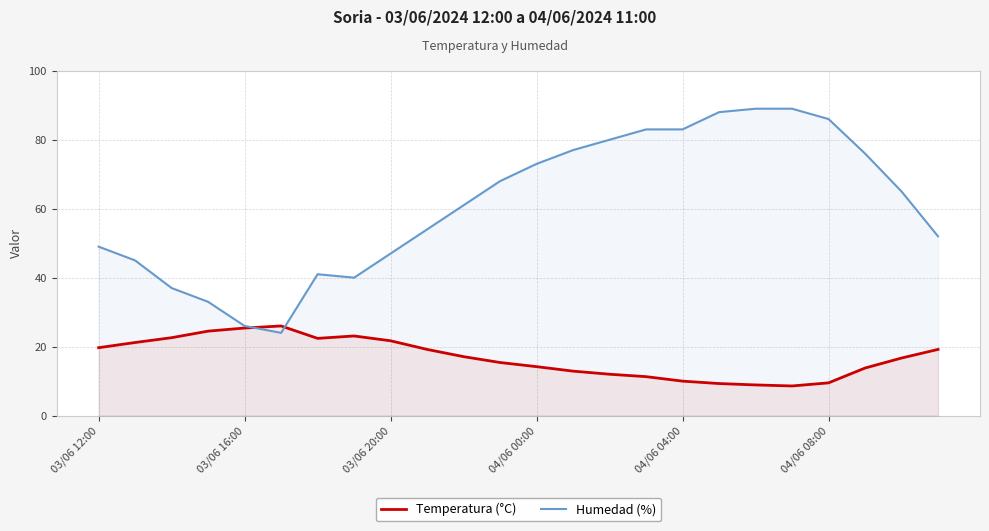

Does the chart display data point markers on the line(s)?

No